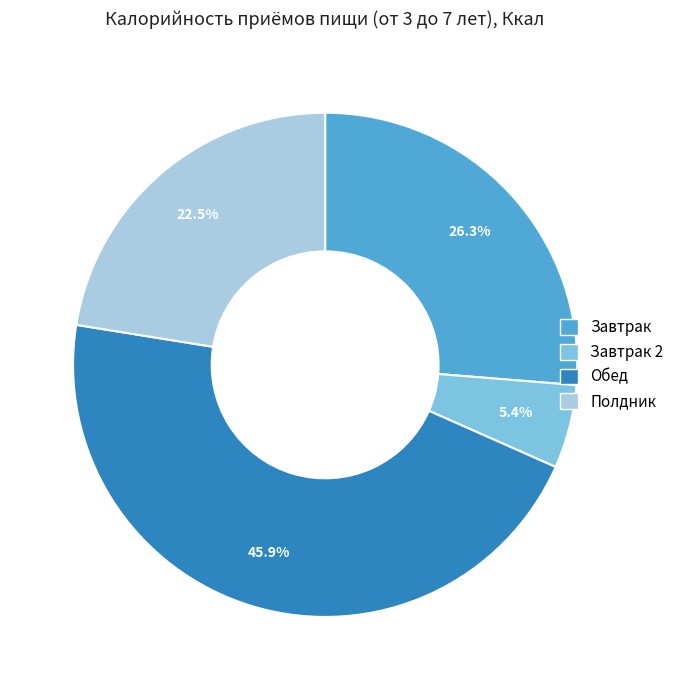

To the nearest percent, what is the difference between the Обед and Завтрак slice percentages?

20%